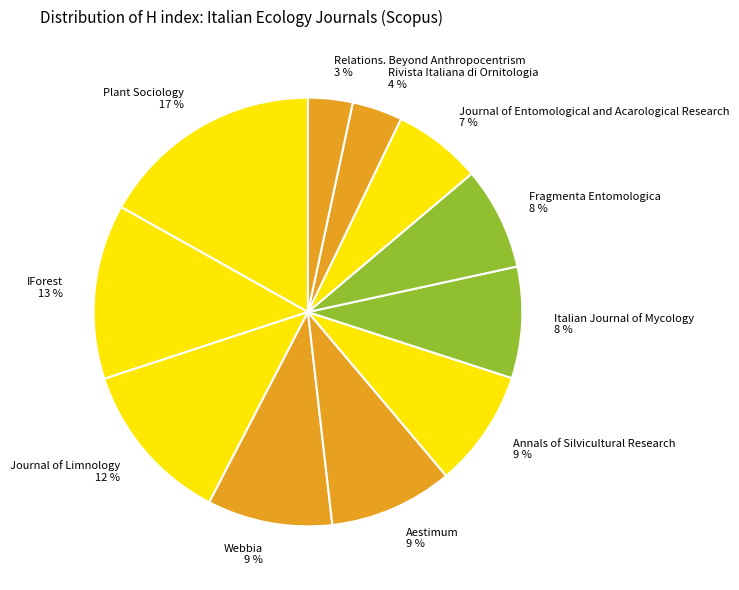

How many segments does this pie chart have?

11